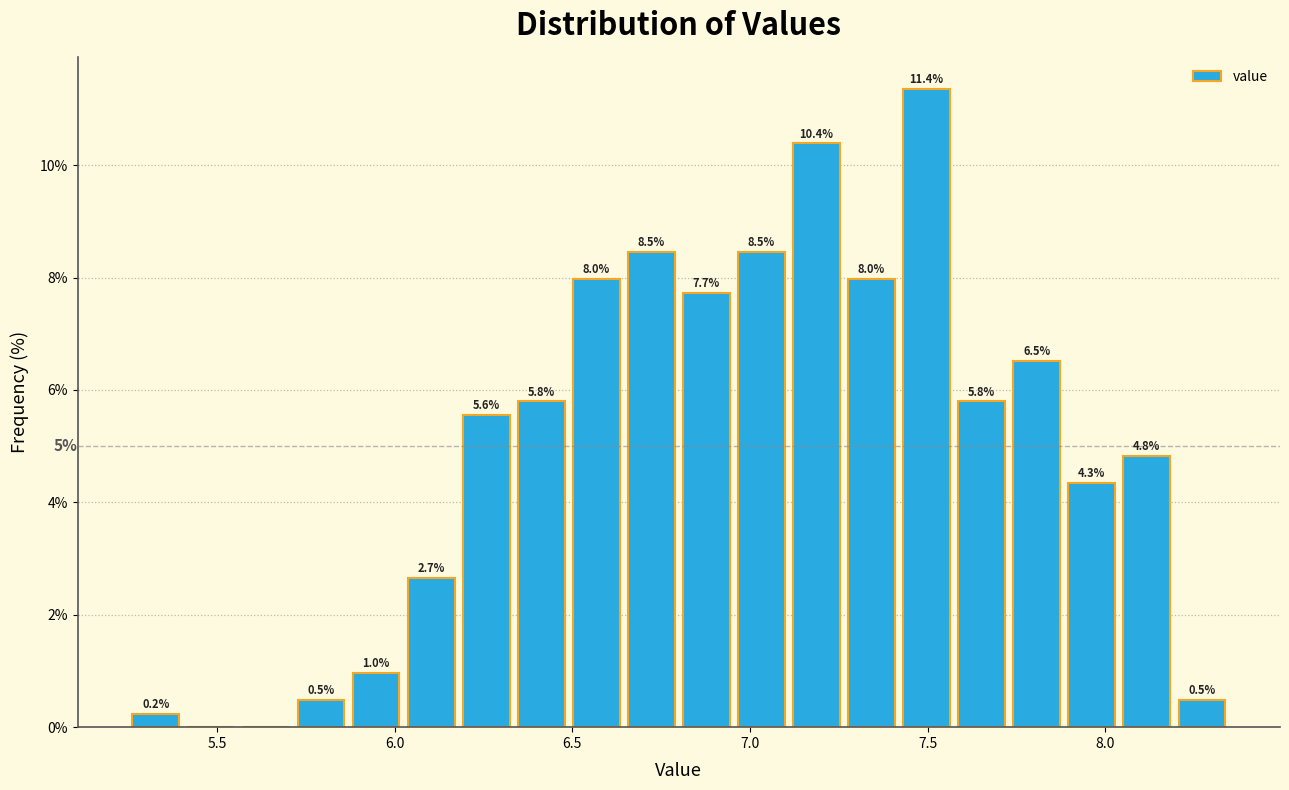

Read against the x-axis, roughly where is the centre of the tallest bar?

7.50